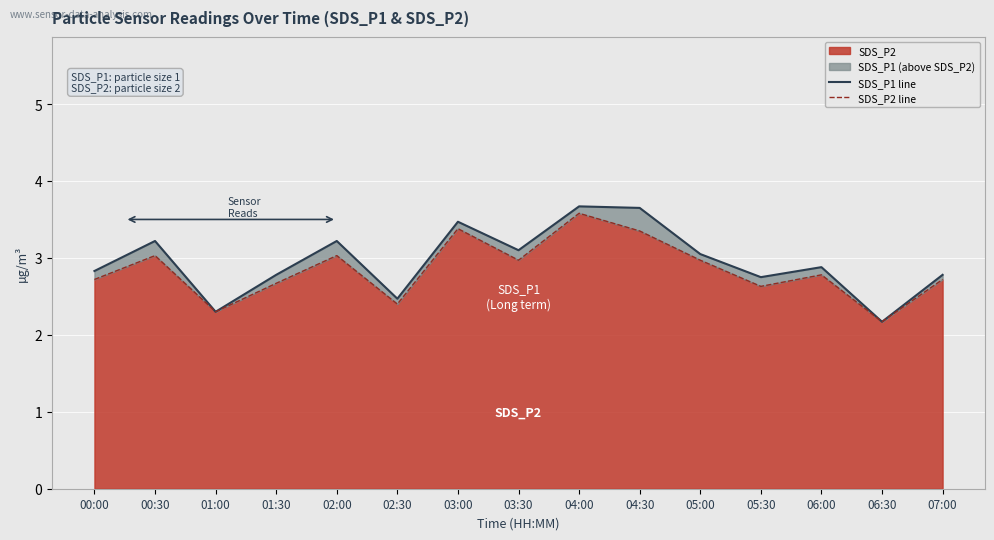

What is the difference between the SDS_P2 line values at 06:00 and 01:00?

0.5